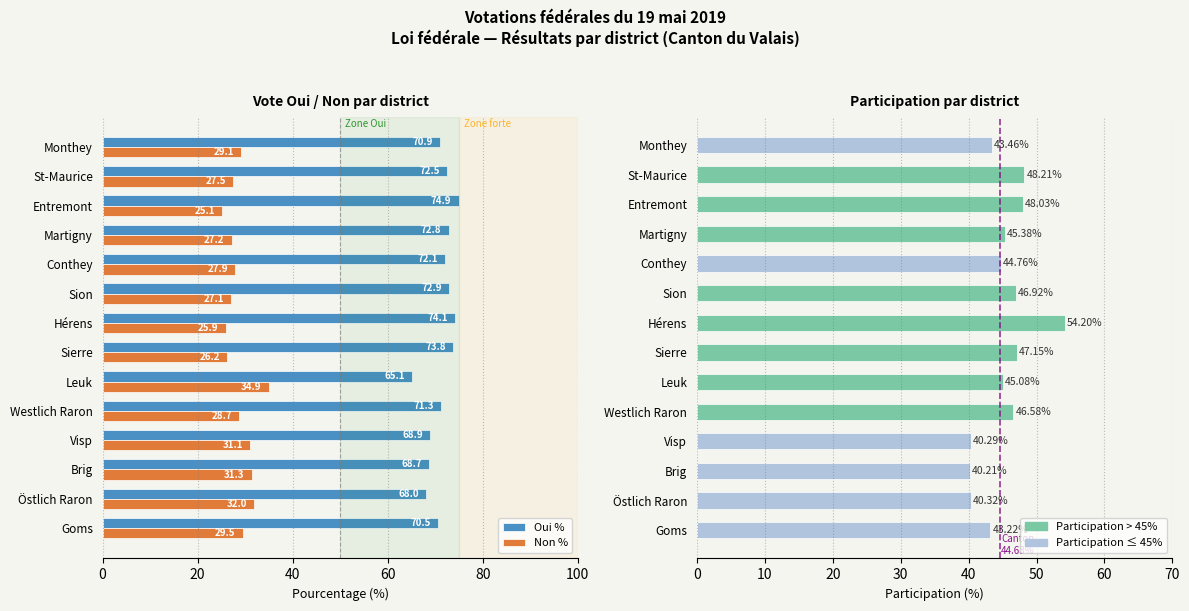

What is the minimum value shown in the chart?

25.1